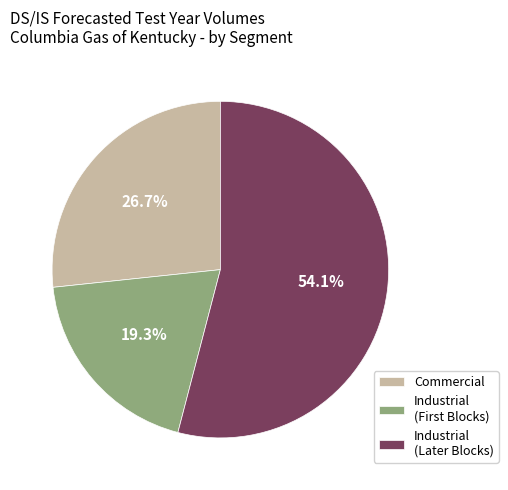

Does any single category account for the majority?

Yes